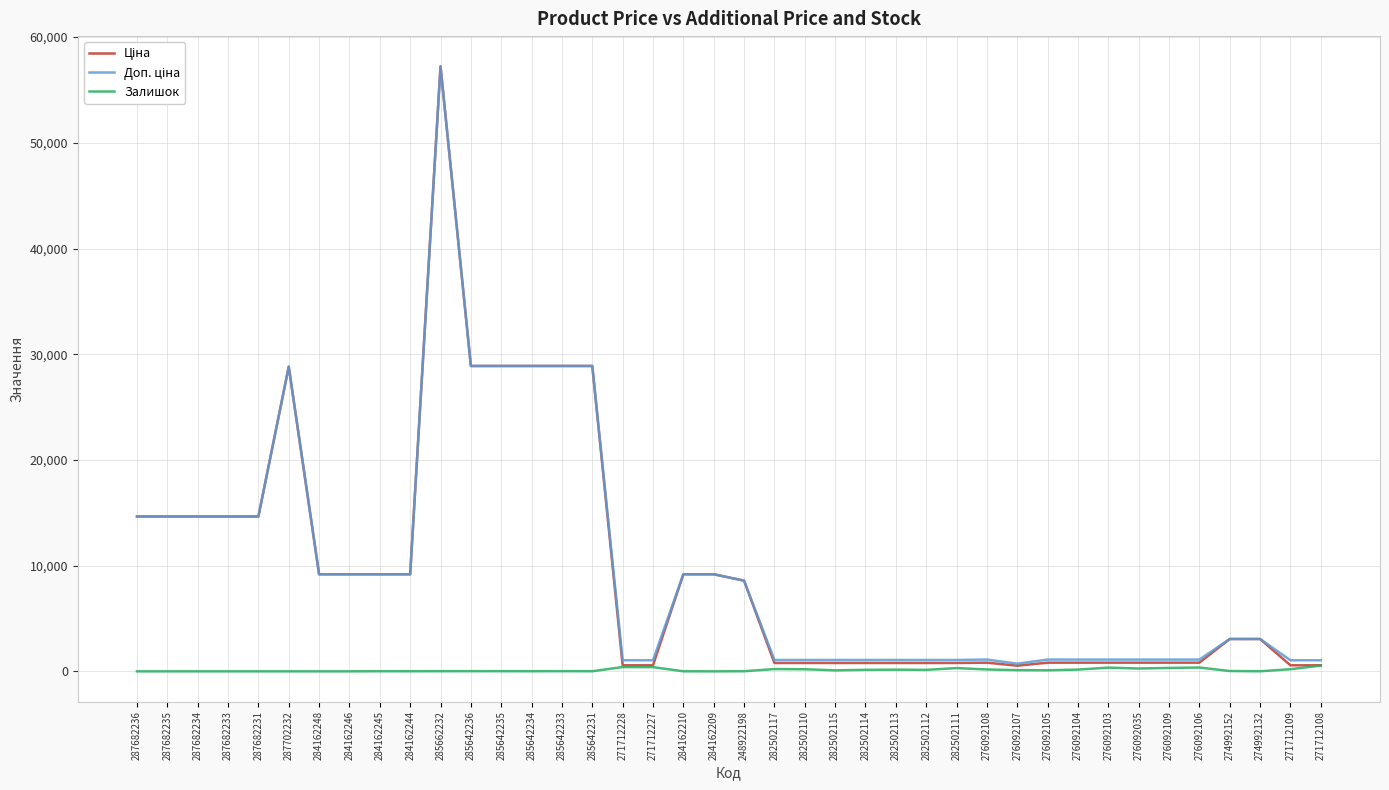

What is the sum of all Залишок values?

4844.0